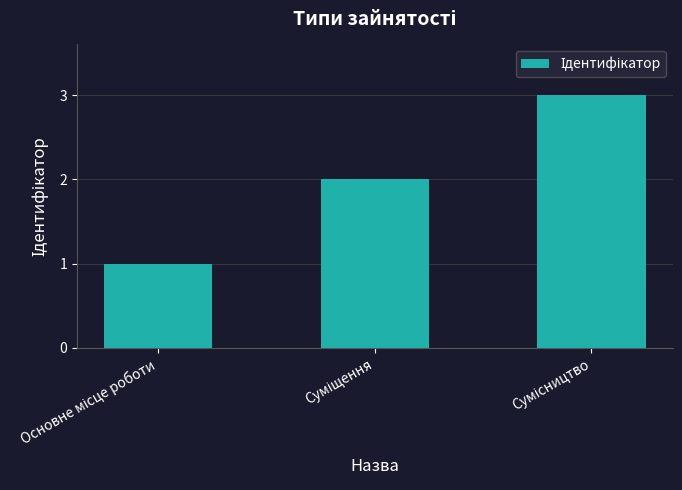

What is the sum of all values?

6